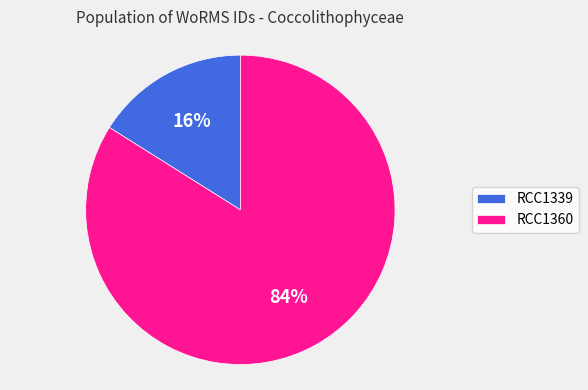

True or false: RCC1360 accounts for 96% of the total.

False